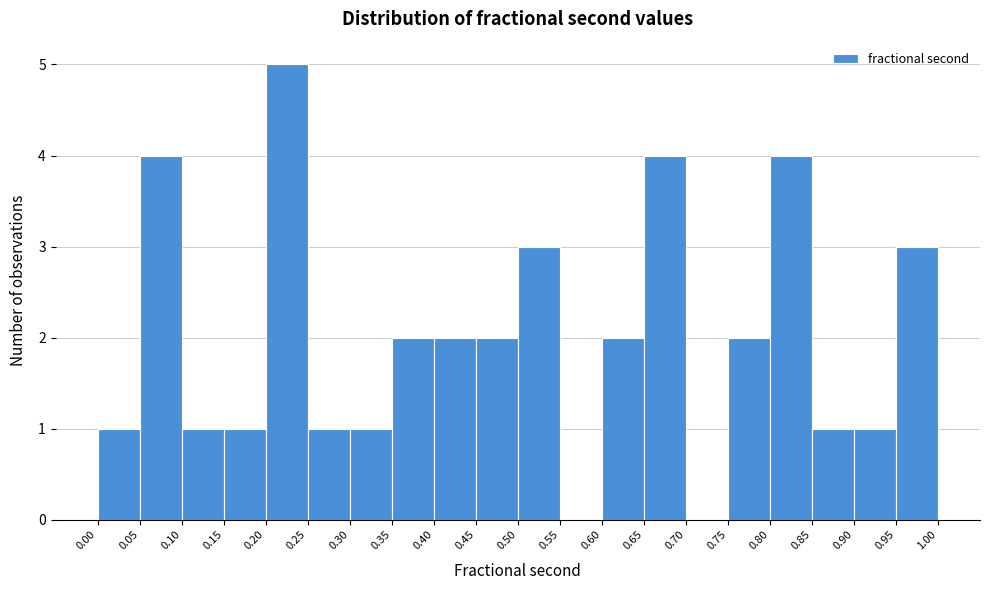

What is the height of the bar covering 0.45 to 0.50 on the x-axis? The values are not printed on the chart, so give them approximately, as read against the axis.

2